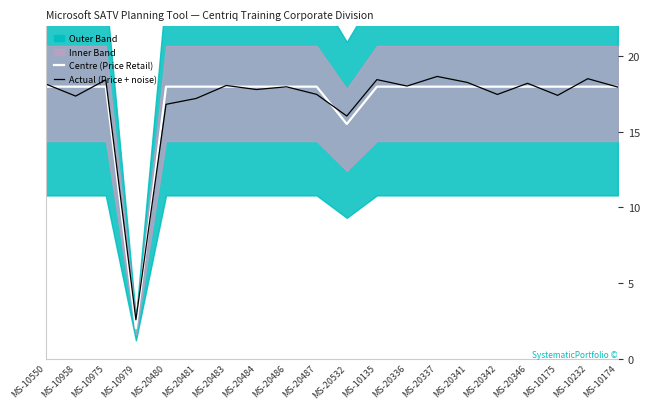

In Actual (Price + noise), how many points are higher than both neighbors (excluding endpoints)?

7